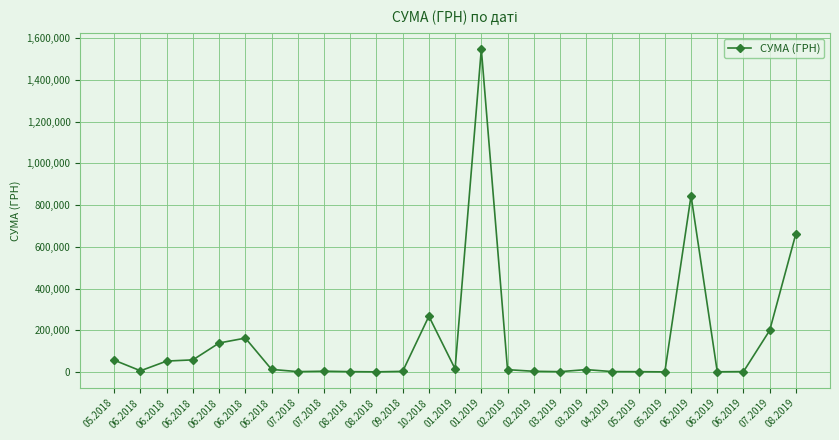

At which category does the data reach its first local valley?

06.2018